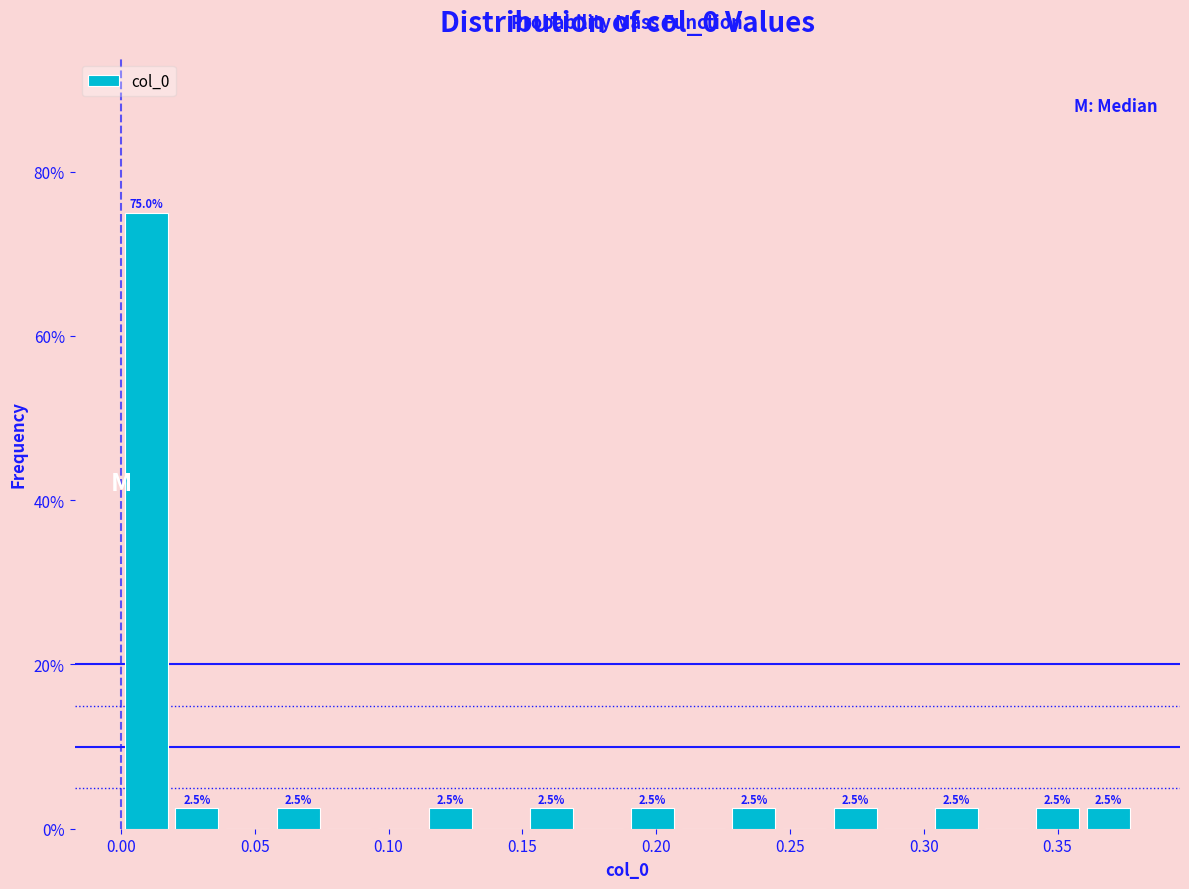

Read against the x-axis, roughly where is the centre of the tallest bar?

0.010